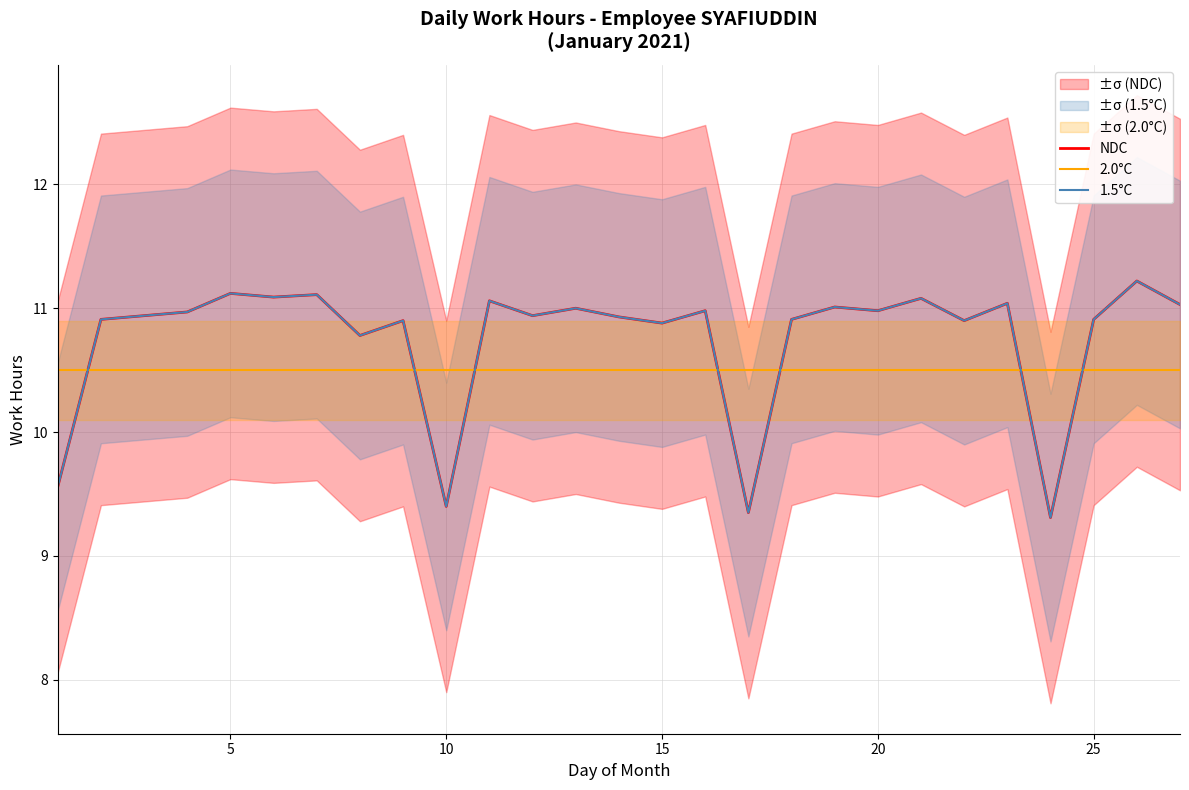

Is the value of 2.0°C at 15 greater than the value of NDC at 20?

No